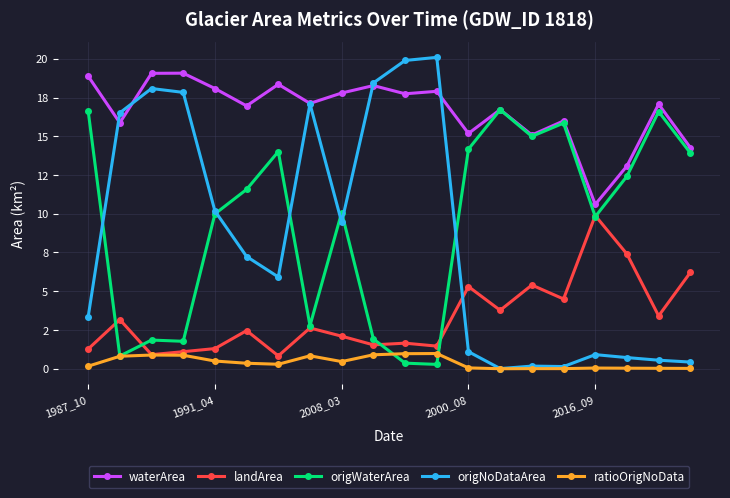

Which series ends up on top after the final intersection of origWaterArea and origNoDataArea?

origWaterArea